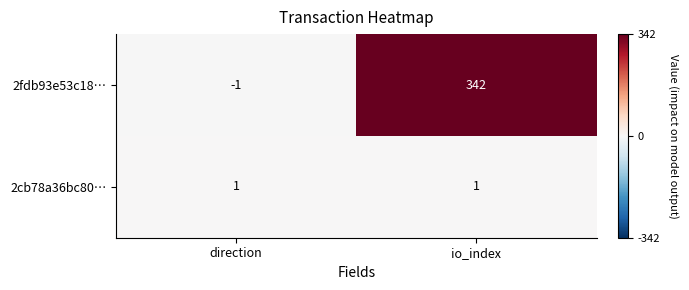

What is the difference between the highest and lowest values at direction?

2